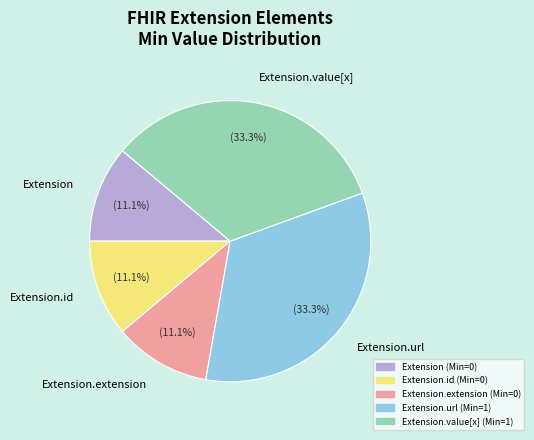

Approximately how many times larger is the value at Extension compared to Extension.value[x]?

0.3